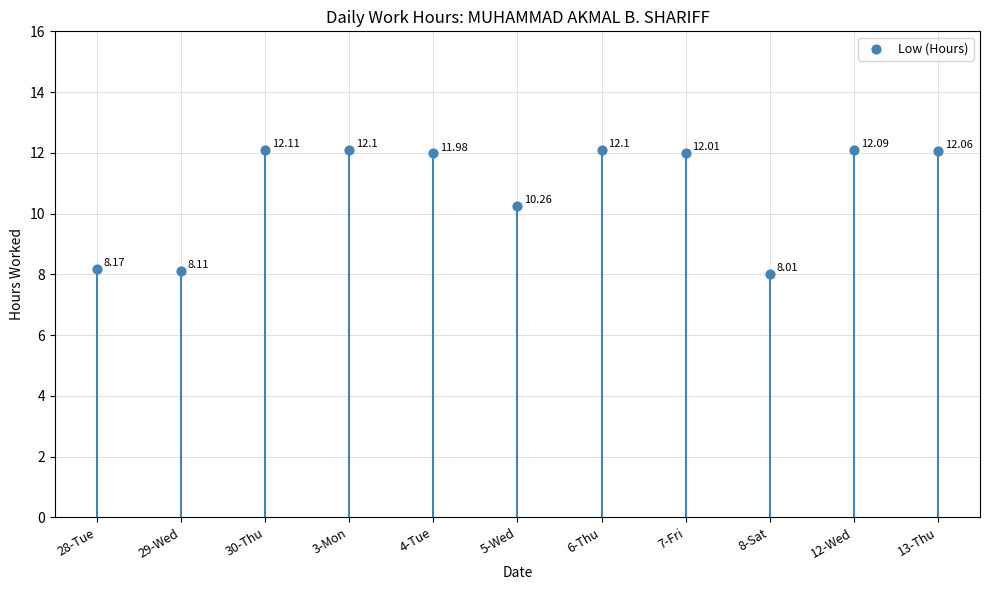

What is the average Y value?

10.8